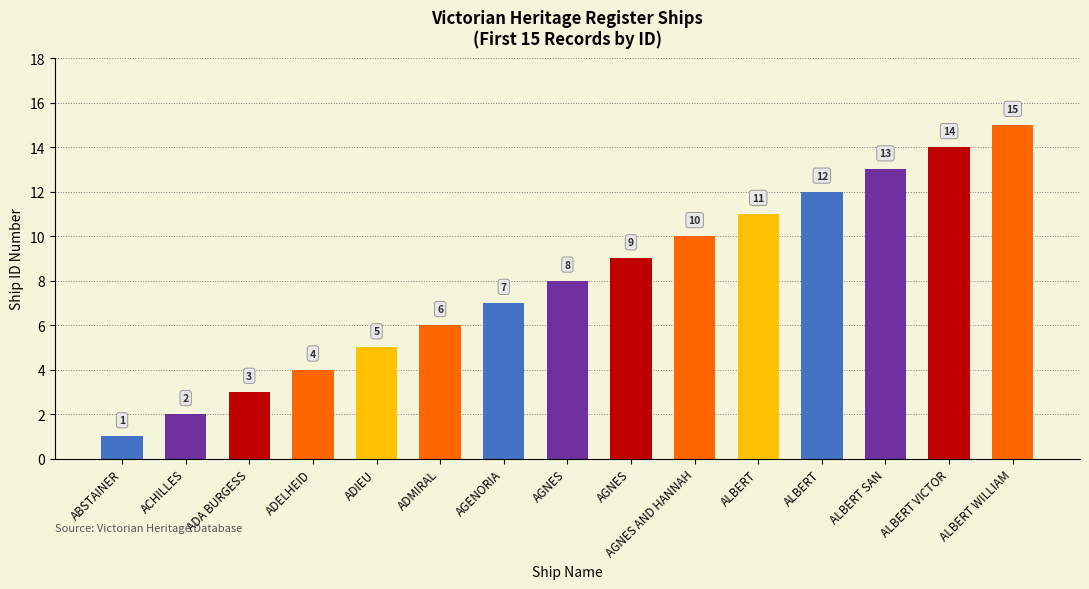

The chart shows a value of 12 at AGNES. True or false?

False